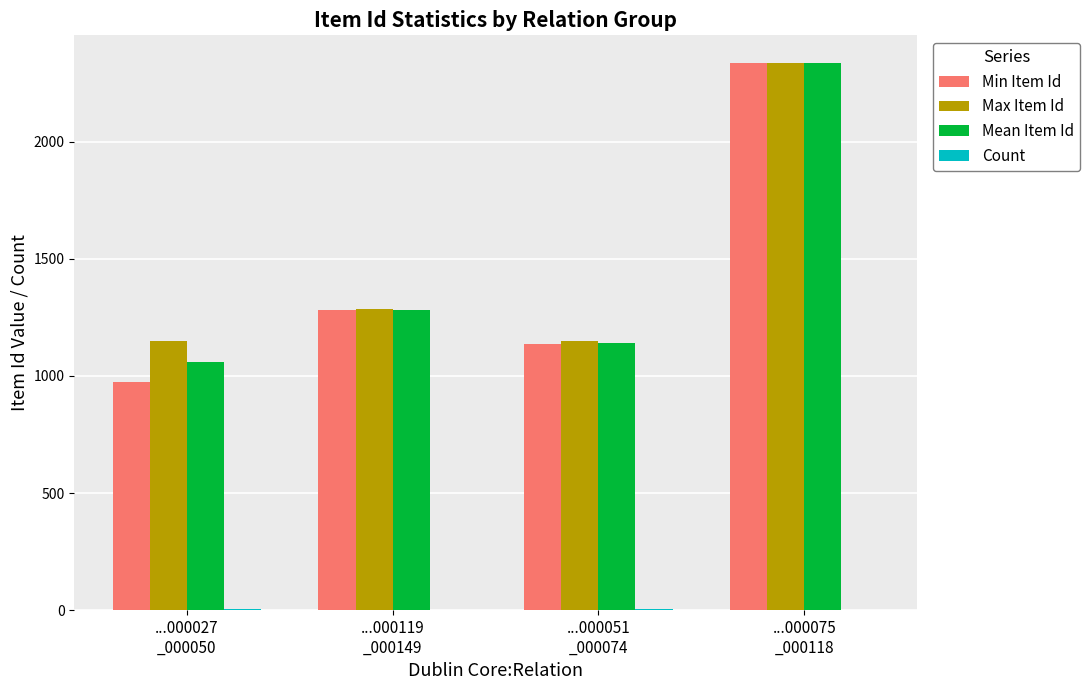

What is the sum of all Min Item Id values?

5732.0